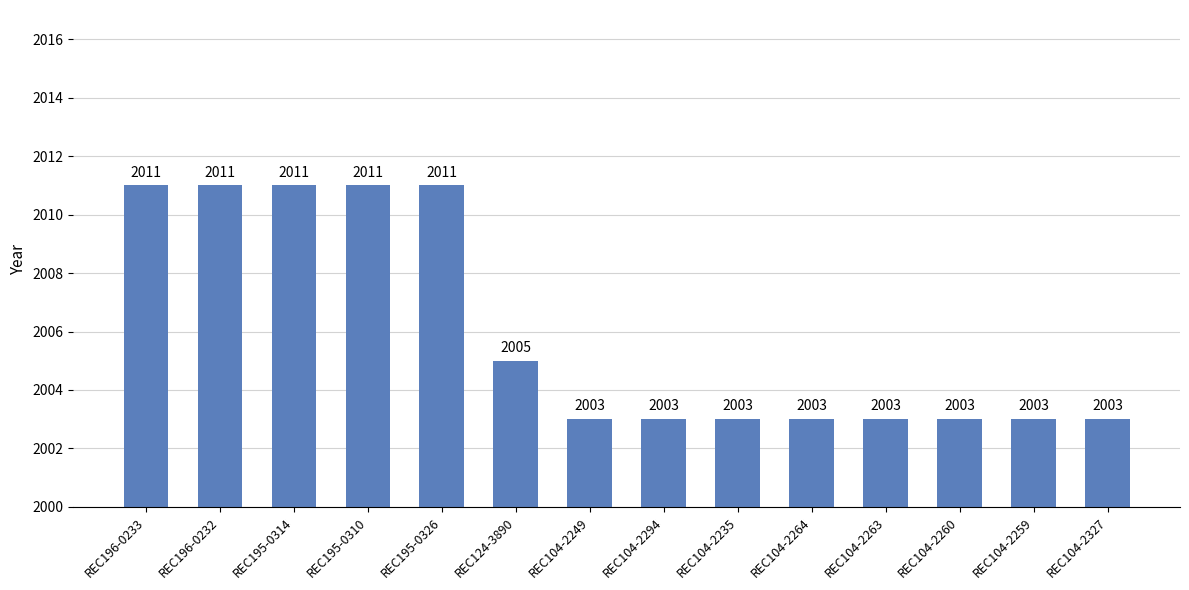

Is it true that the value at REC195-0310 is 3597?

False